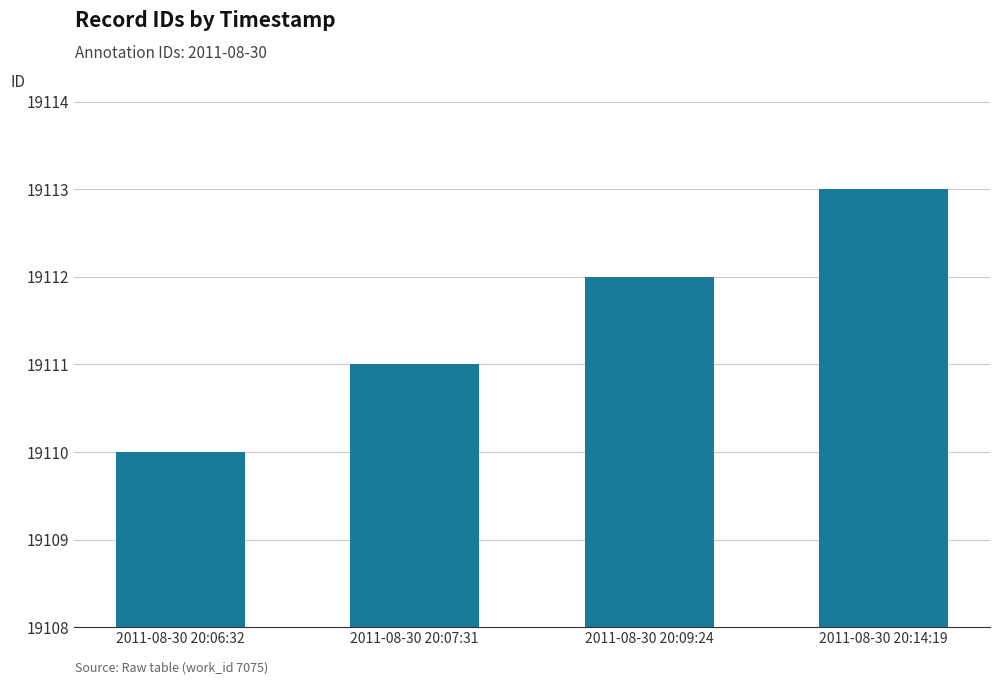

True or false: the data shows 19110 at 2011-08-30 20:06:32.

True